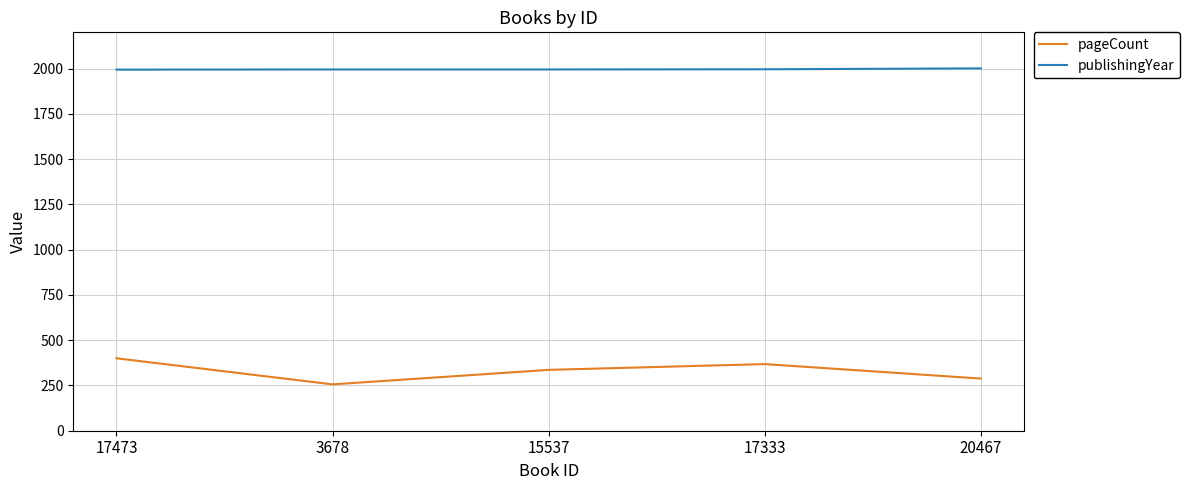

How many interior local valleys does the pageCount series have?

1